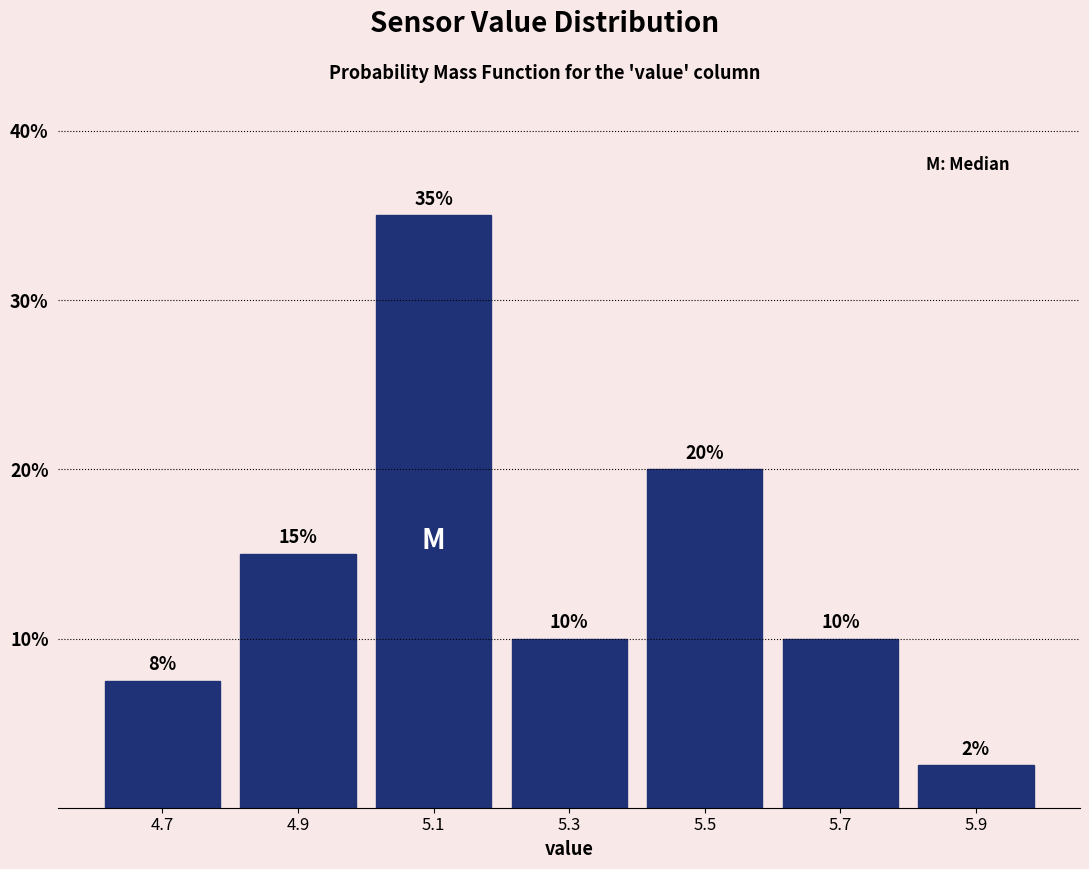

Which range on the x-axis has the tallest bar?

5.0 to 5.2